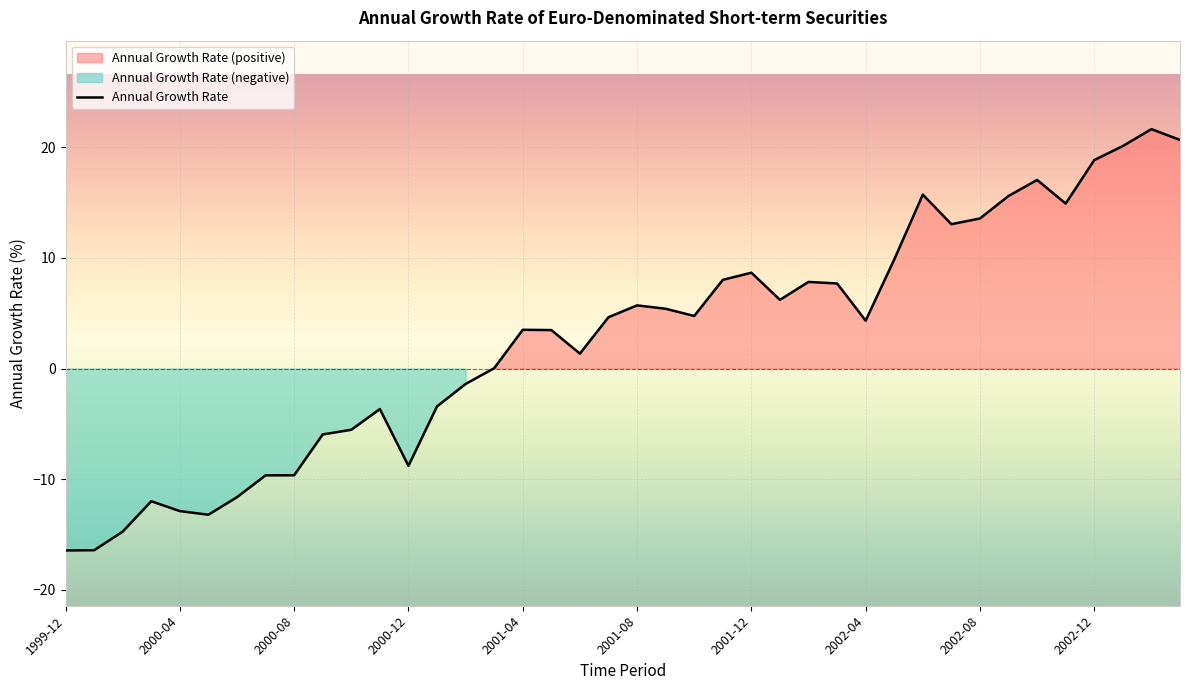

How many lines are shown in the chart?

1